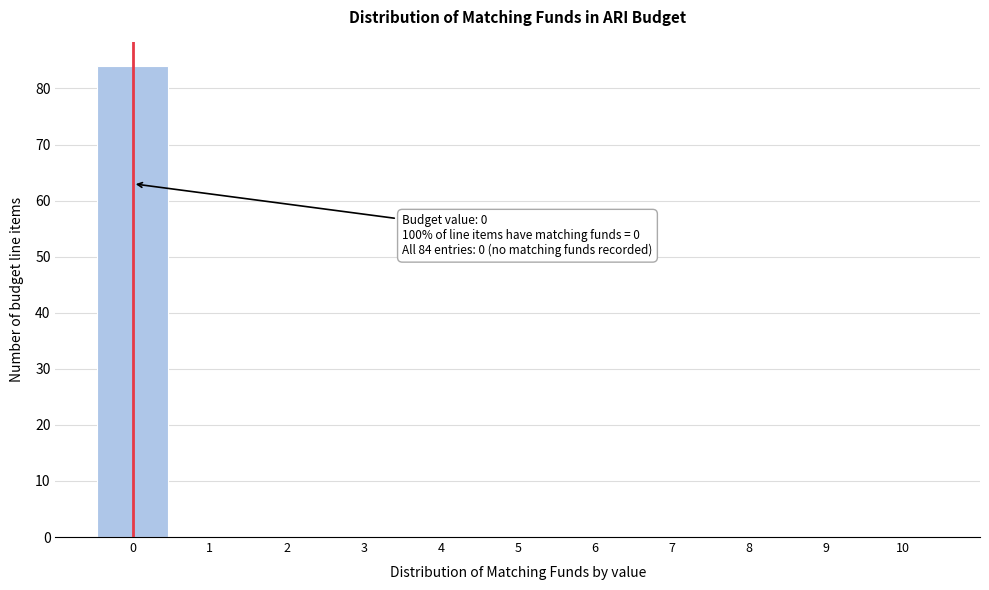

Which range on the x-axis has the tallest bar?

-0.5 to 0.5